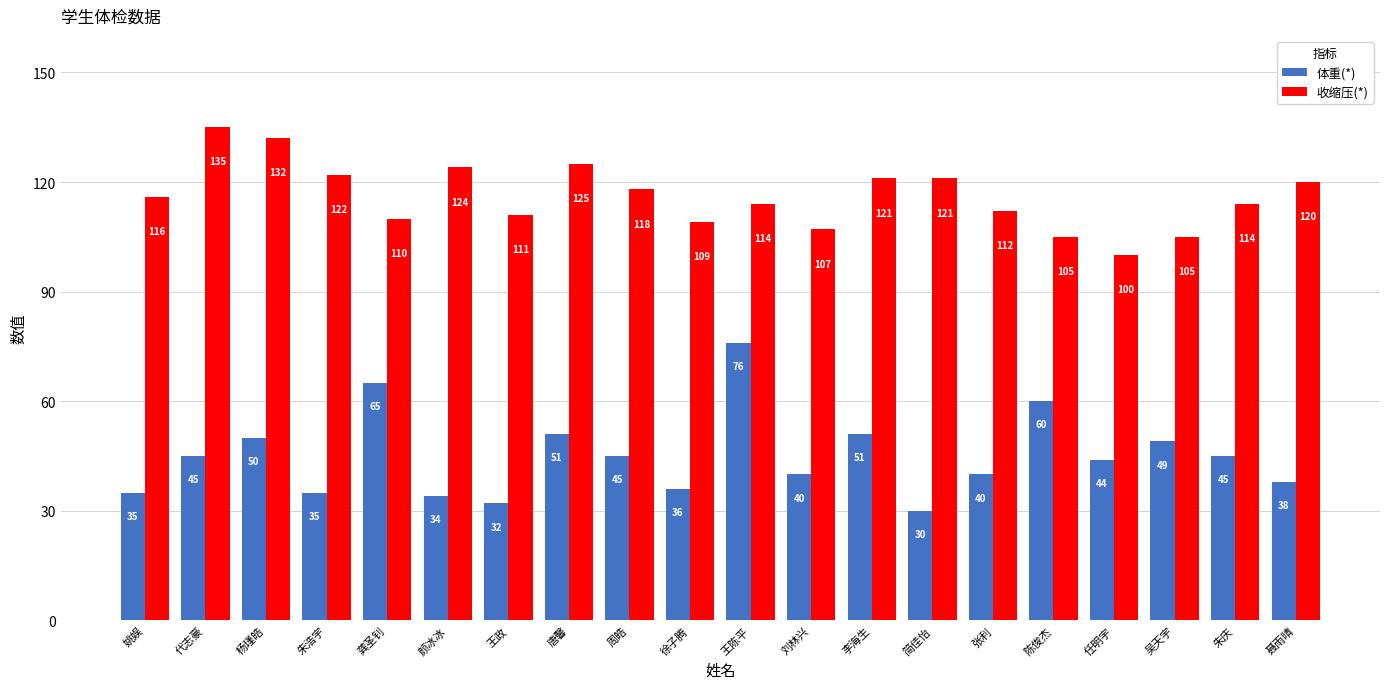

What is the label of the 11th bar from the right?

徐子腾